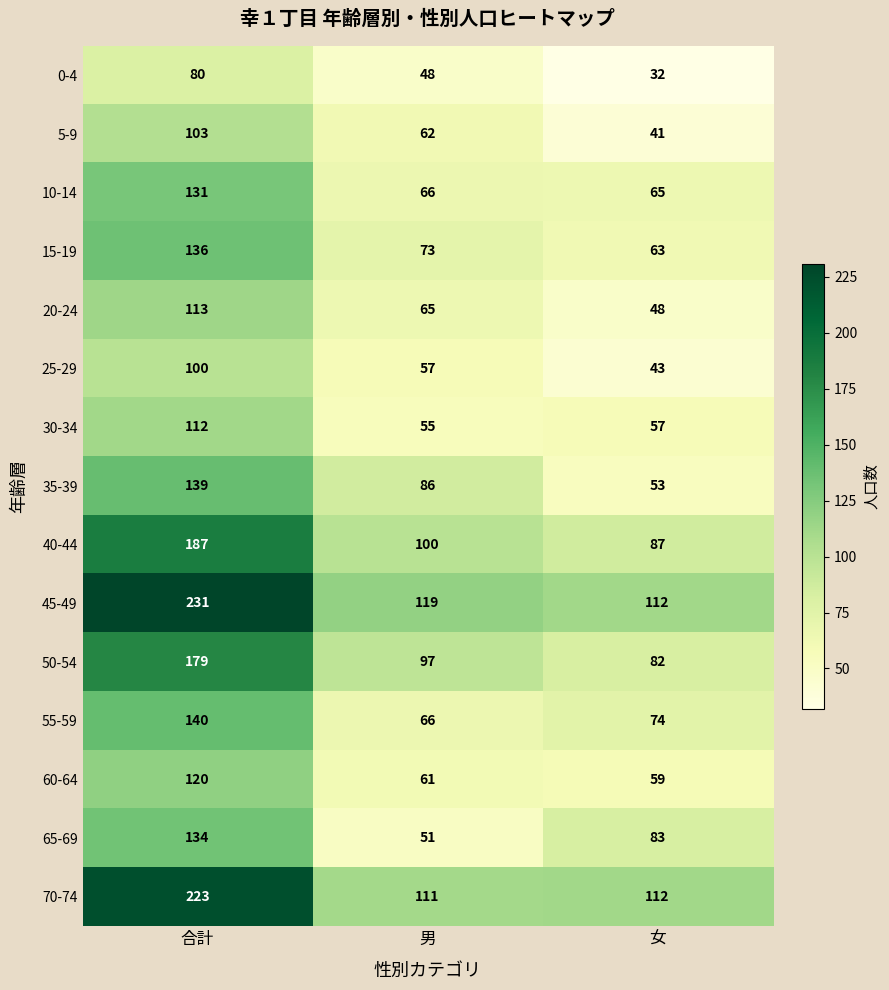

Which category has the lowest value in the 20-24 series?

女